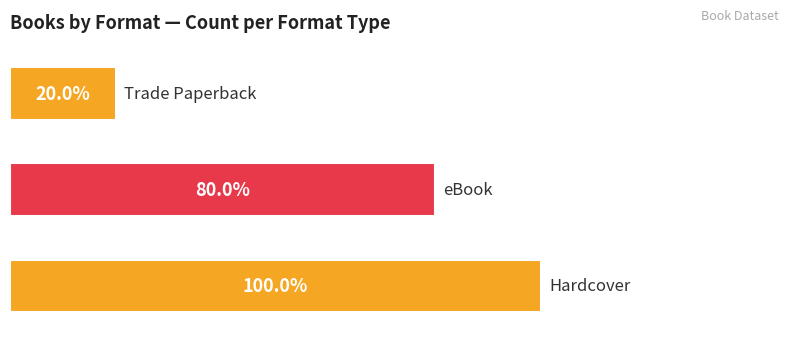

Does the chart contain any negative values?

No